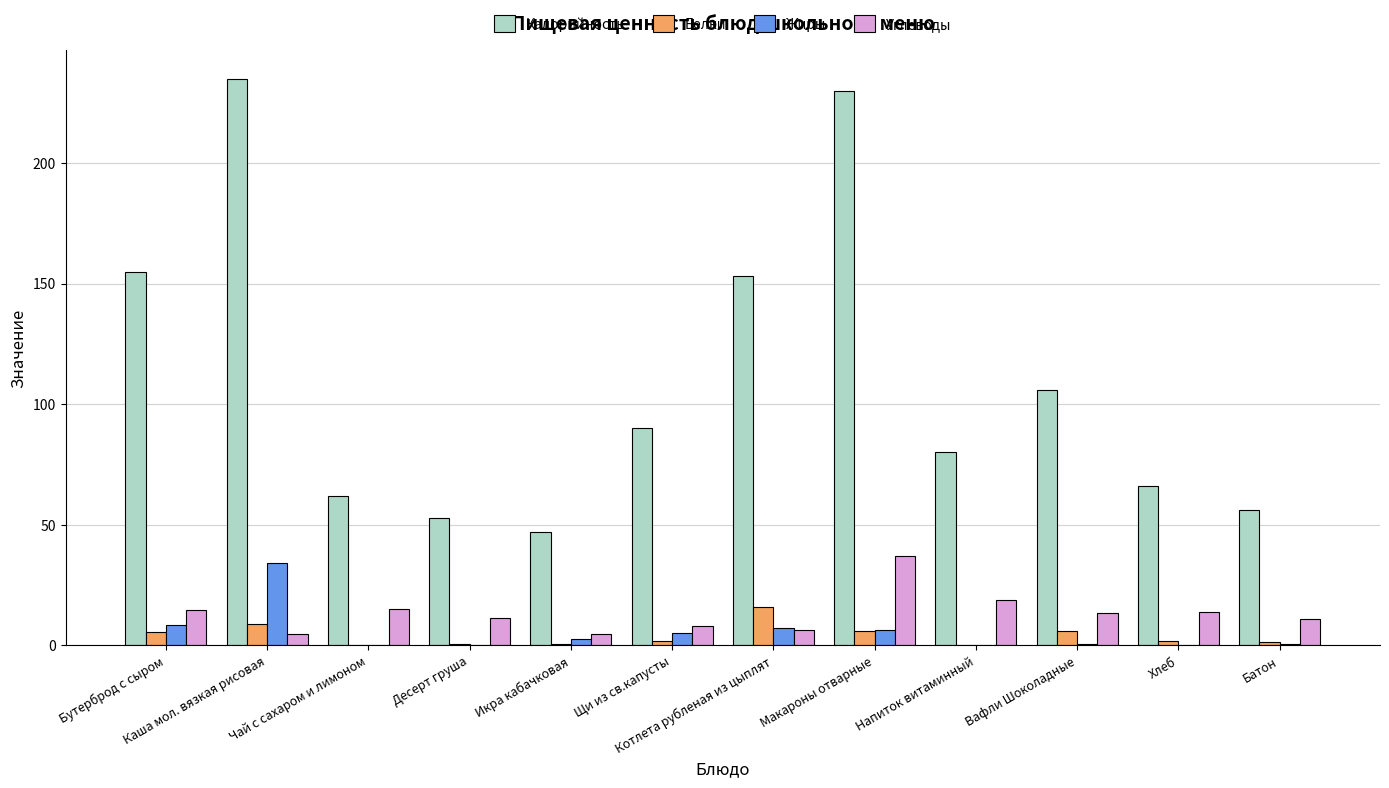

What is the highest value of the Белки series?

16.1